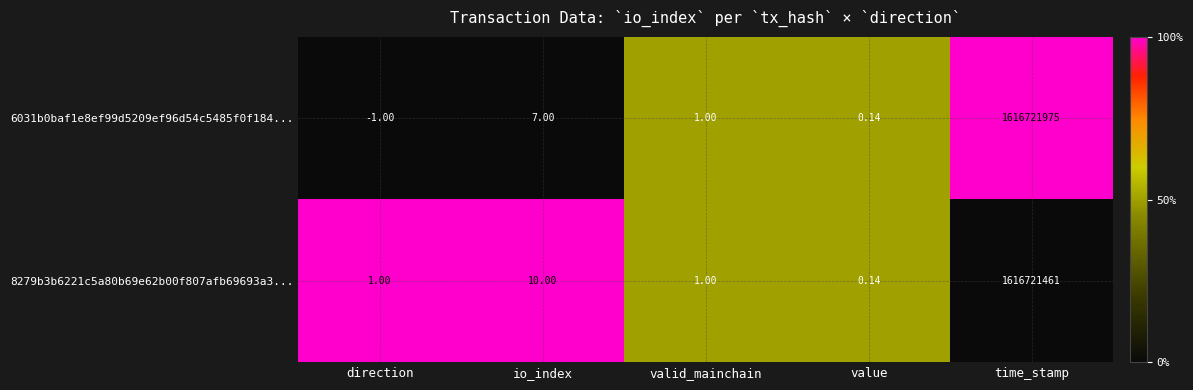

At which label is 6031b0baf1e8ef99d5209ef96d54c5485f0f184... closest to 808360987?

io_index